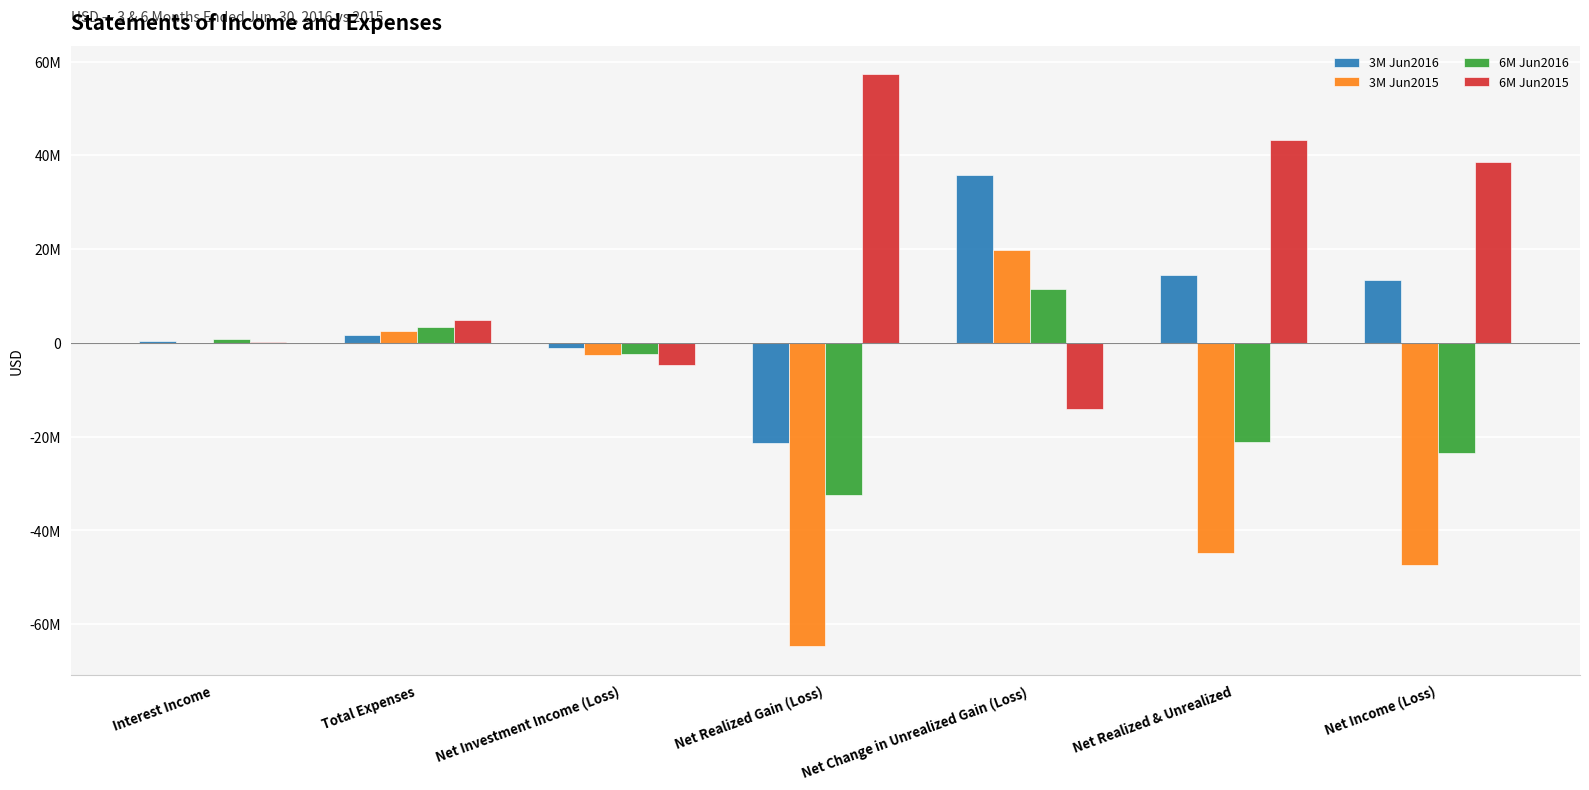

What are all the series names shown in the legend?

3M Jun2016, 3M Jun2015, 6M Jun2016, 6M Jun2015